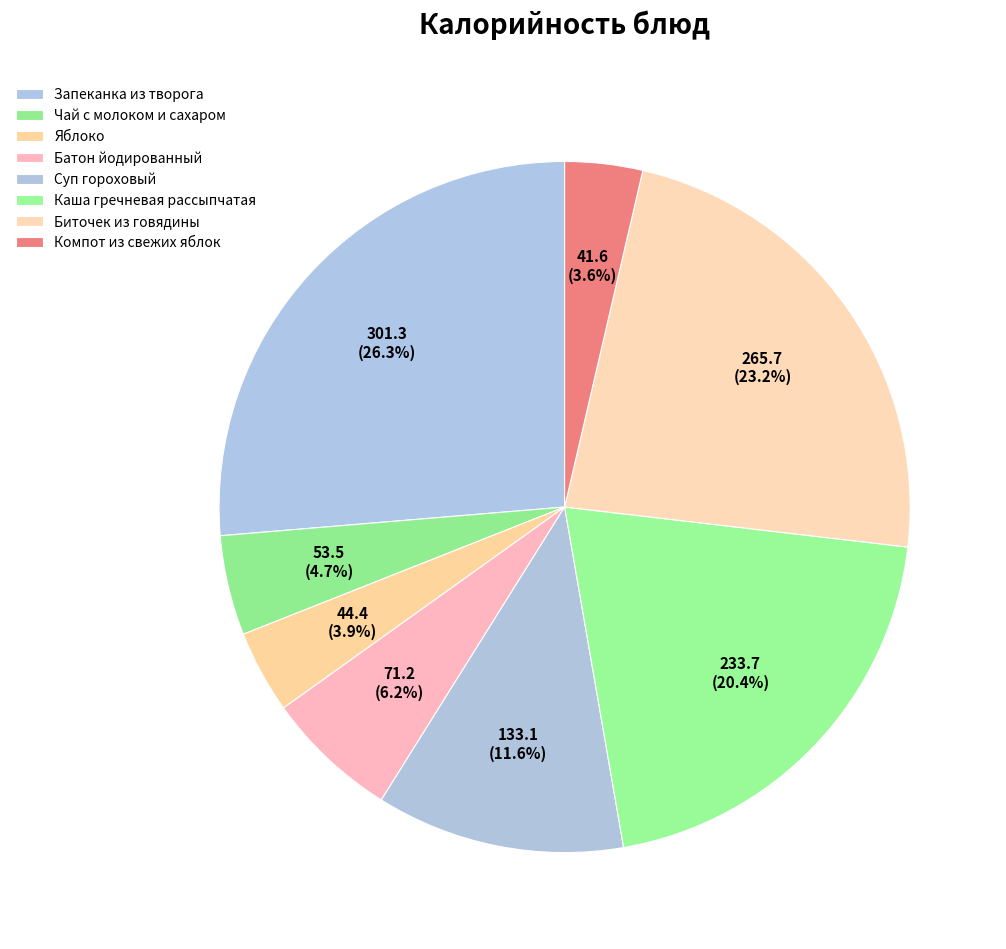

Is the sum of Яблоко and Биточек из говядины greater than half?

No